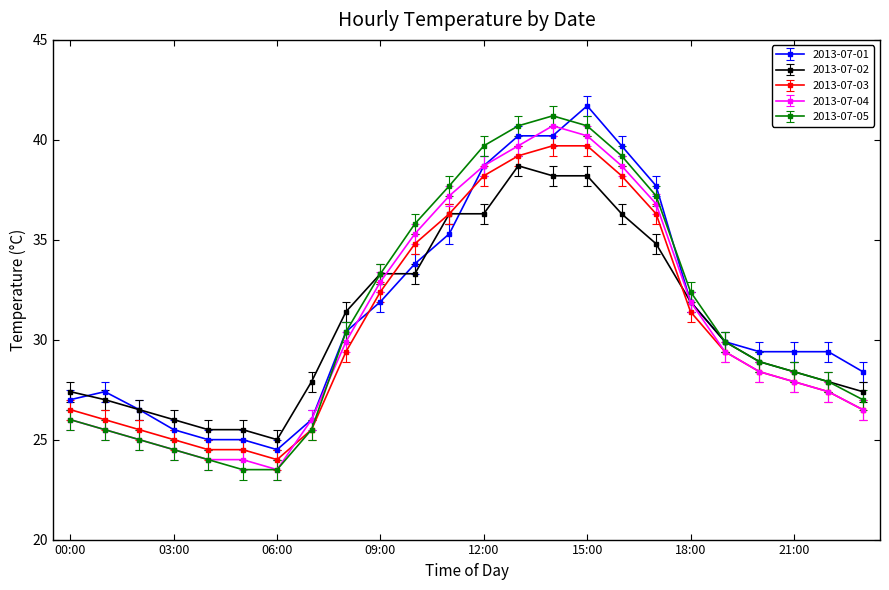

What is the maximum value for 2013-07-05?

41.2